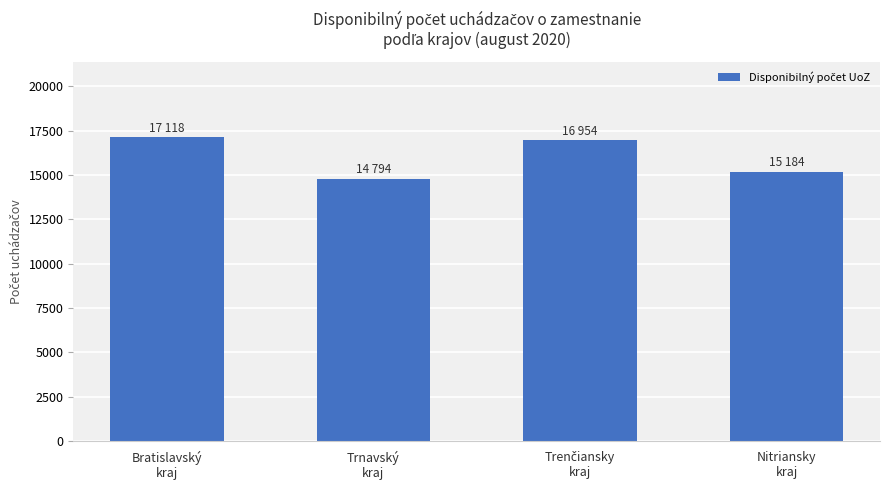

The chart shows a value of 30173 at Bratislavský
kraj. True or false?

False